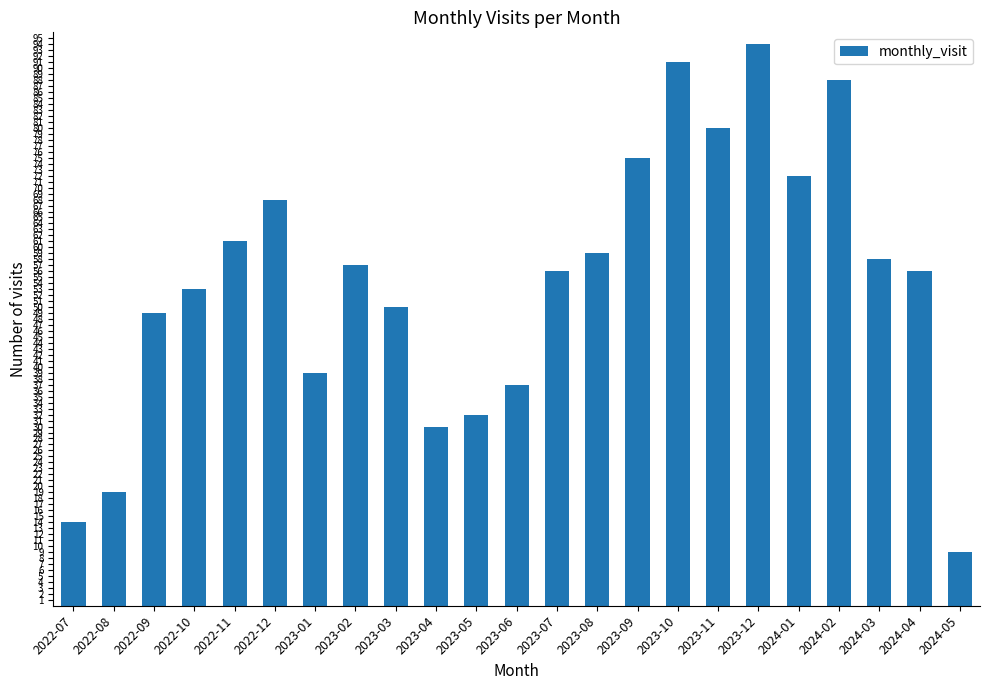

At which category does the chart reach its peak across all series?

2023-12